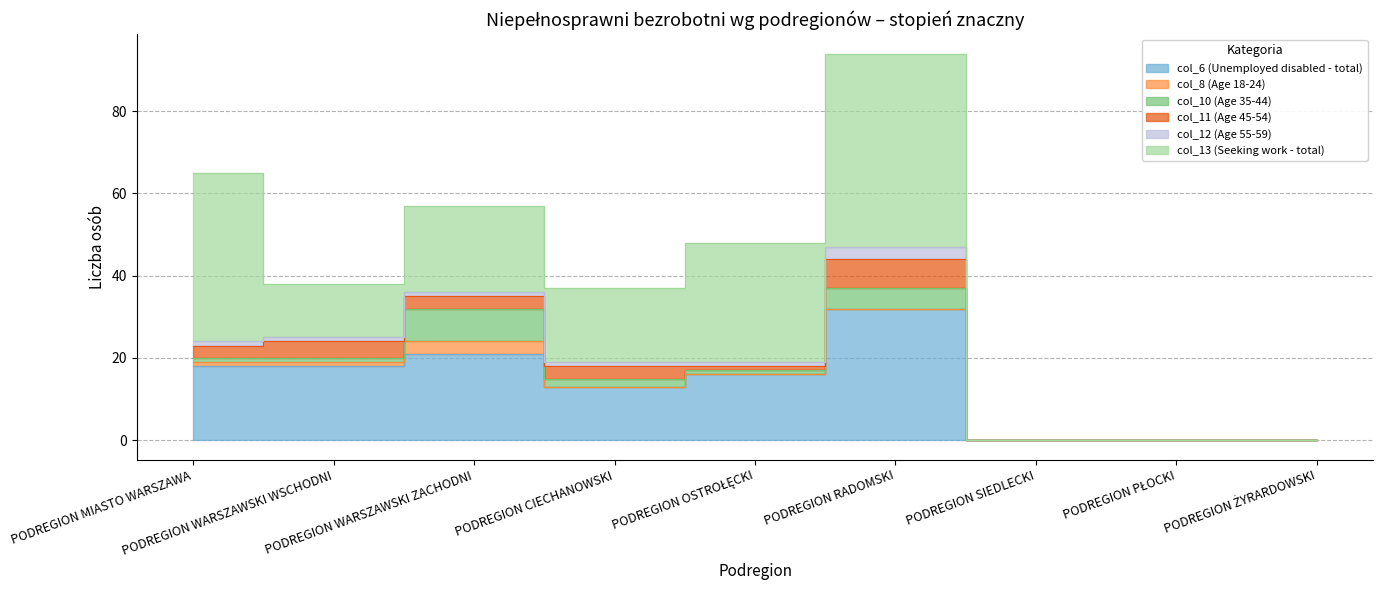

How many data points in col_12 (Age 55-59) are less than 1?

3